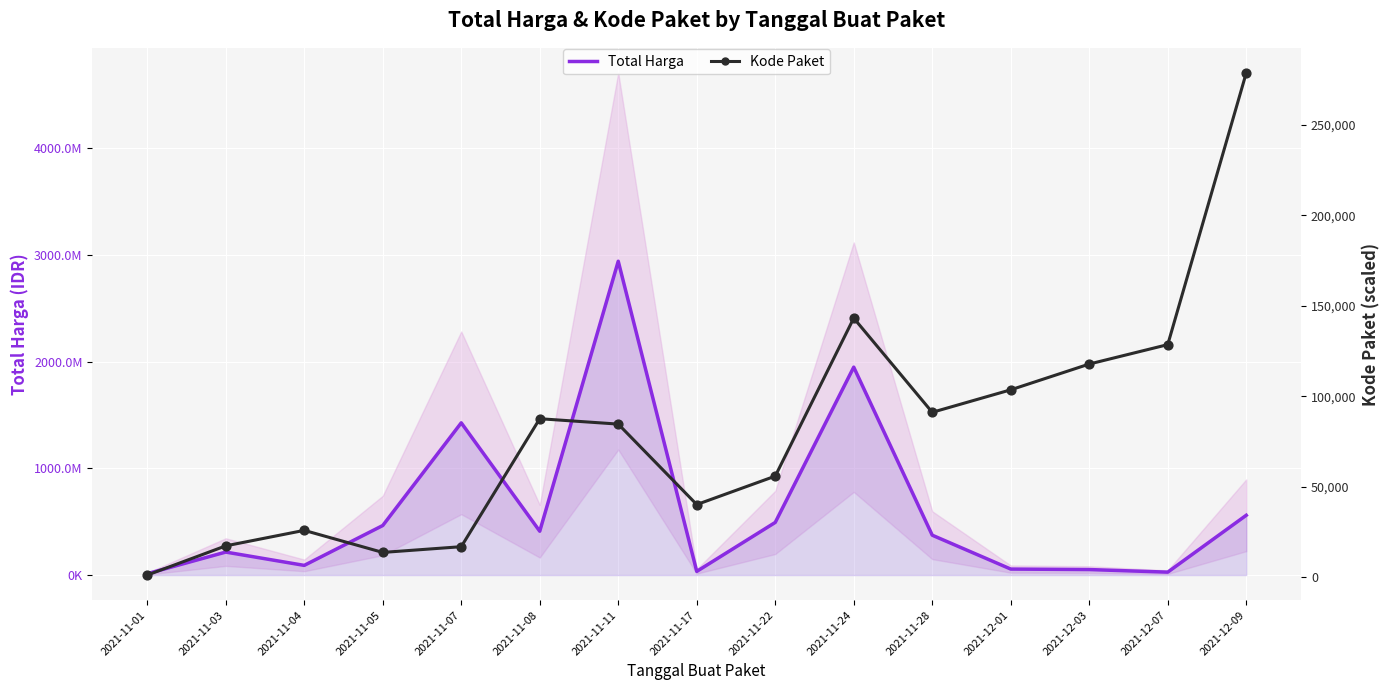

At which category is the sum across all series the highest?

2021-11-11